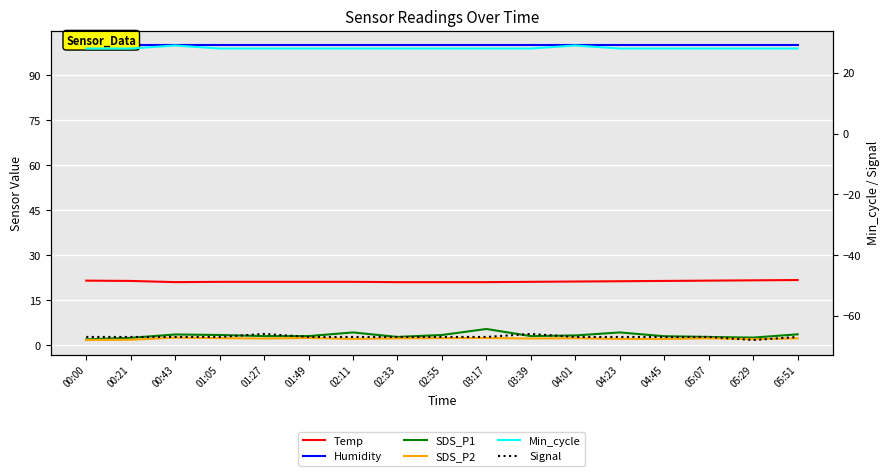

Where does the Signal series first go above -67?

01:27